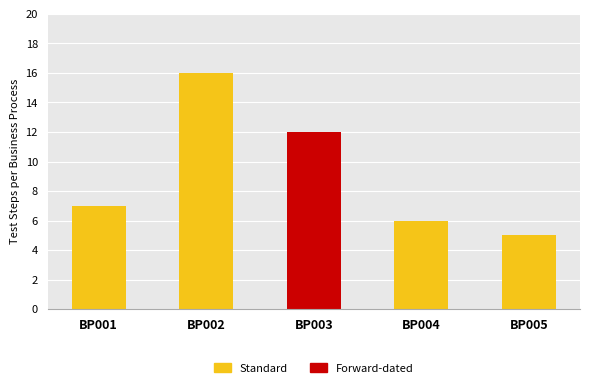

True or false: the data shows 12 at BP003.

True